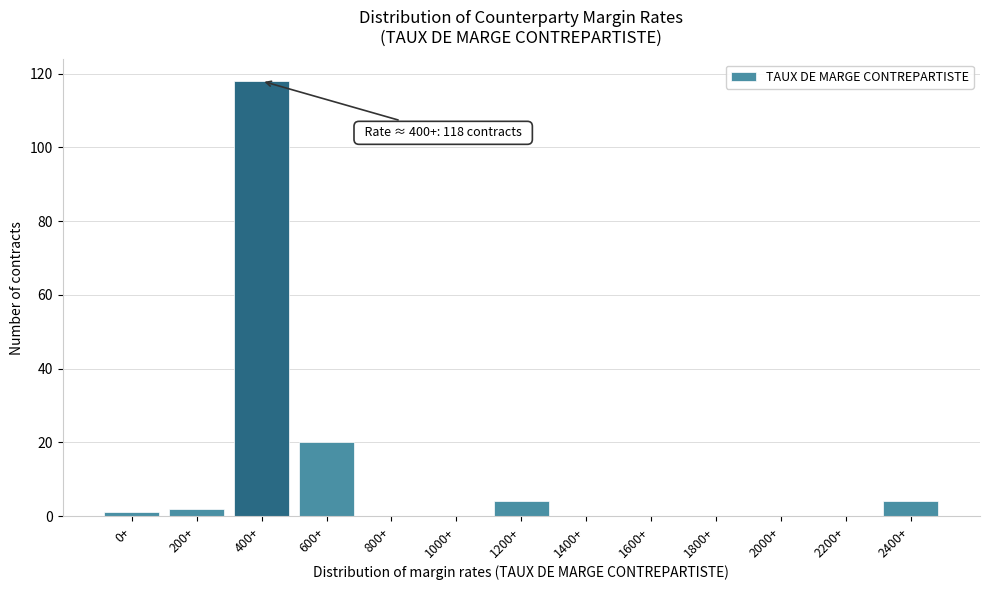

Reading left to right, transcribe all the data shown in this chart.

0+=1	200+=2	400+=118	600+=20	800+=0	1000+=0	1200+=4	1400+=0	1600+=0	1800+=0	2000+=0	2200+=0	2400+=4